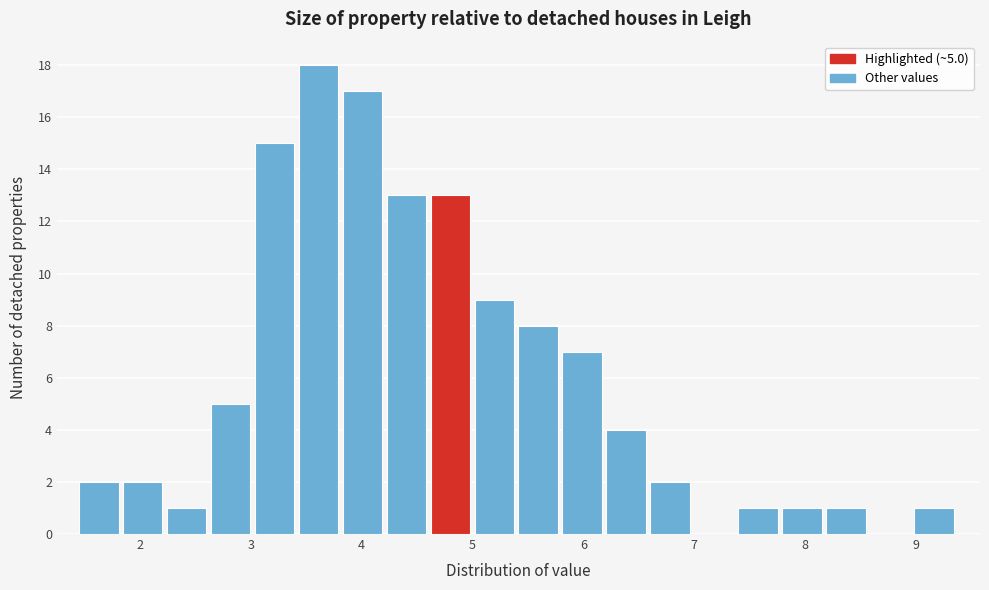

Read against the x-axis, roughly where is the centre of the tallest bar?

3.6